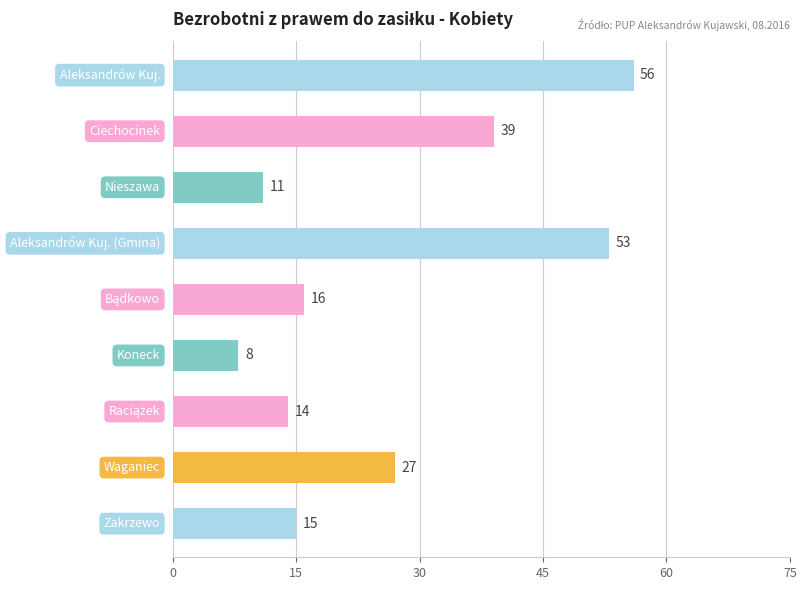

What is the average value?

27